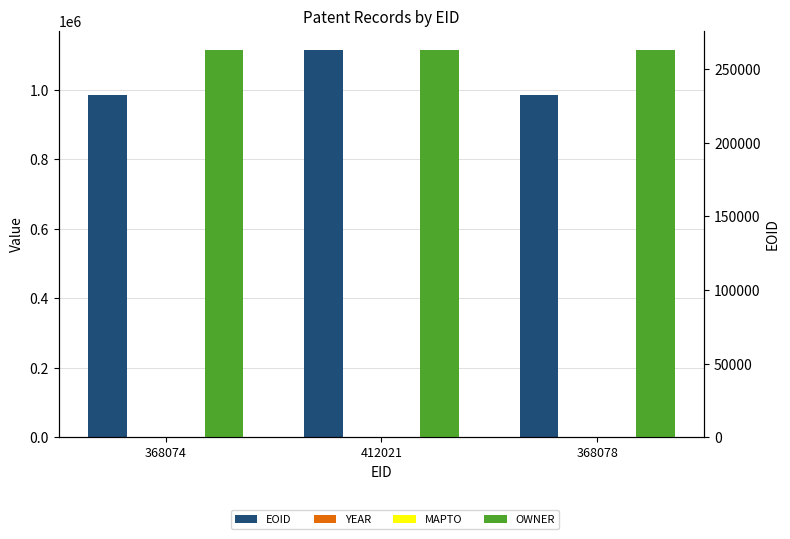

What is the minimum value for OWNER?

262684